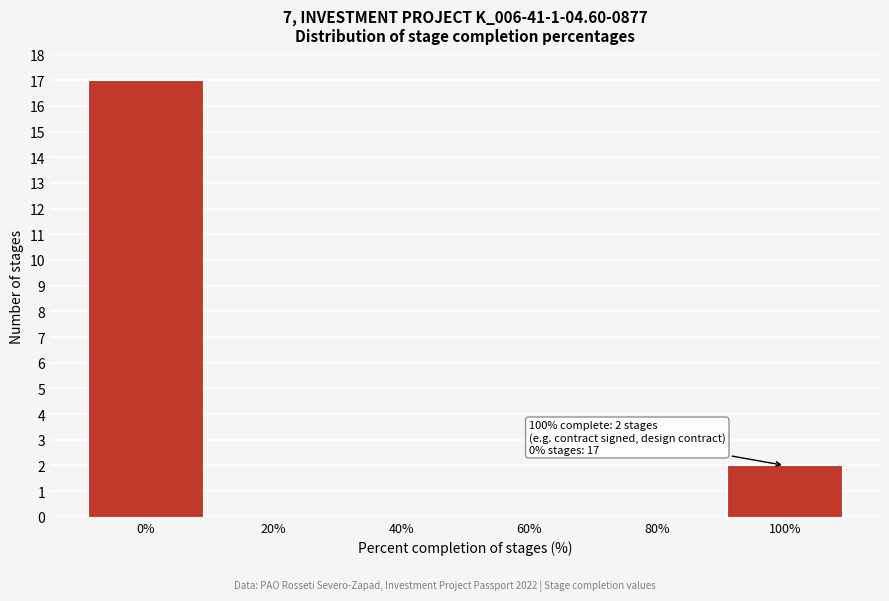

Reading right to left, list all the values displayed in this chart.

100%=2	80%=0	60%=0	40%=0	20%=0	0%=17